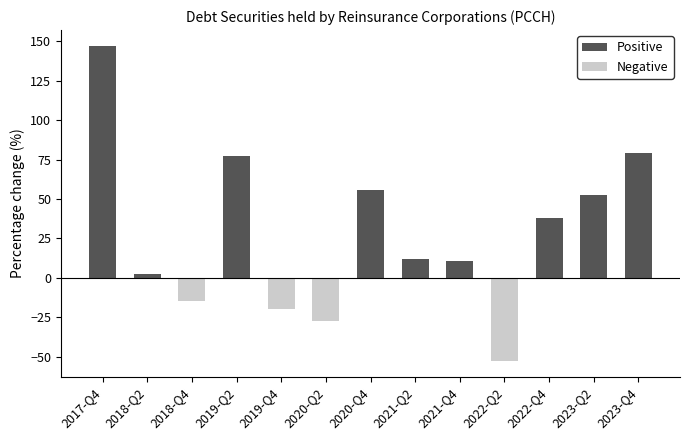

What is the difference between the highest and lowest values at 2021-Q2?

12.0